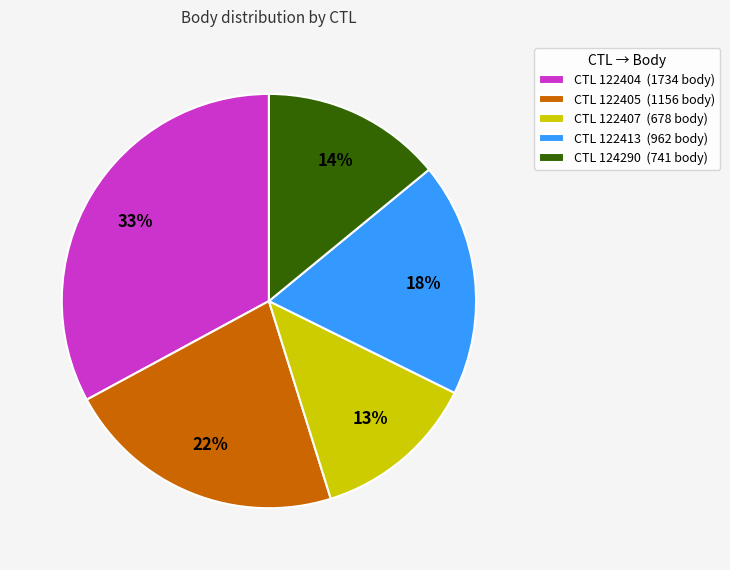

Approximately how many times larger is the value at CTL 122413 (962 body) compared to CTL 124290 (741 body)?

1.3